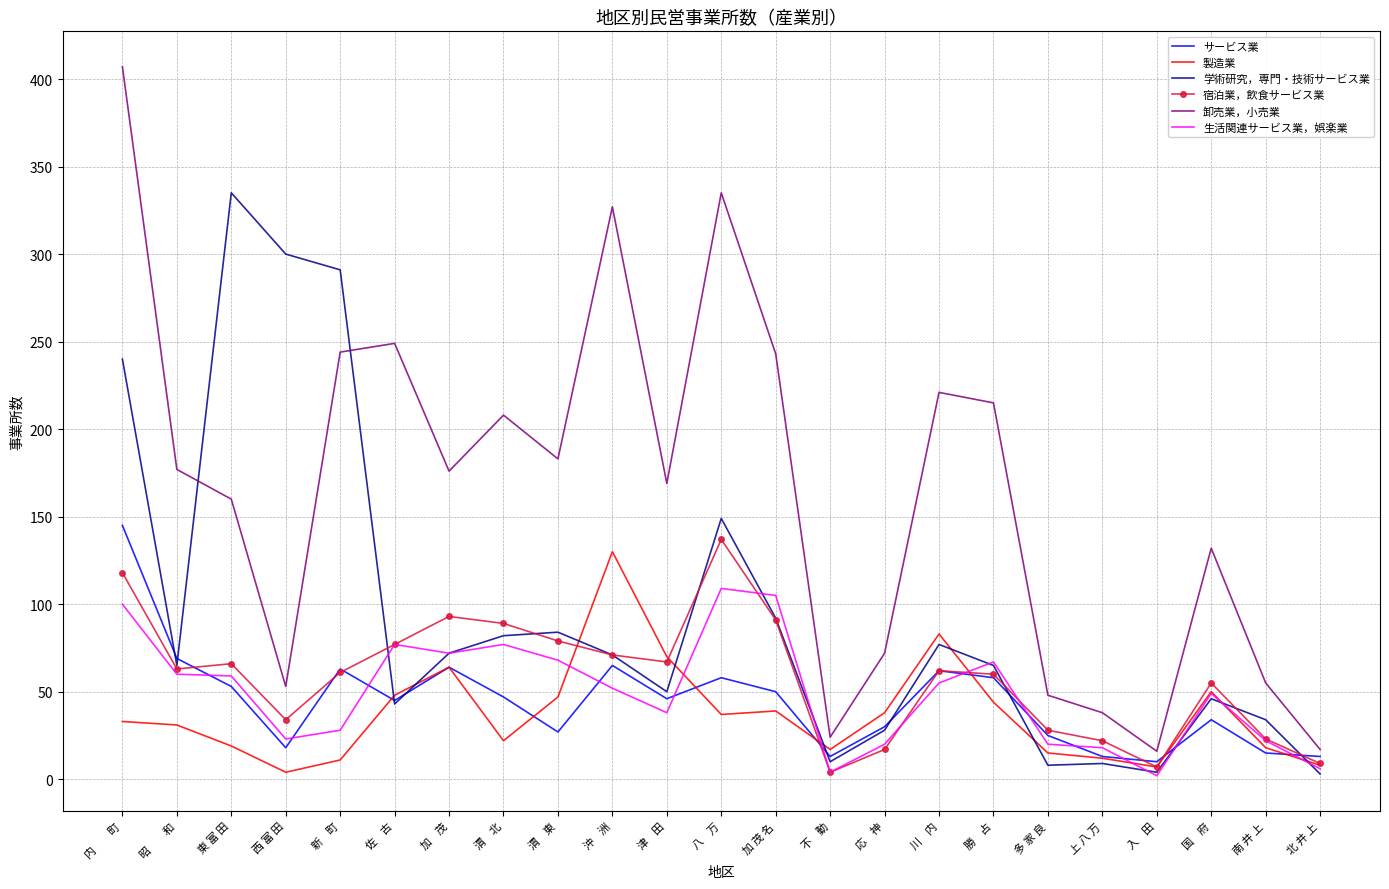

Which label corresponds to the largest value in the chart?

内　　町